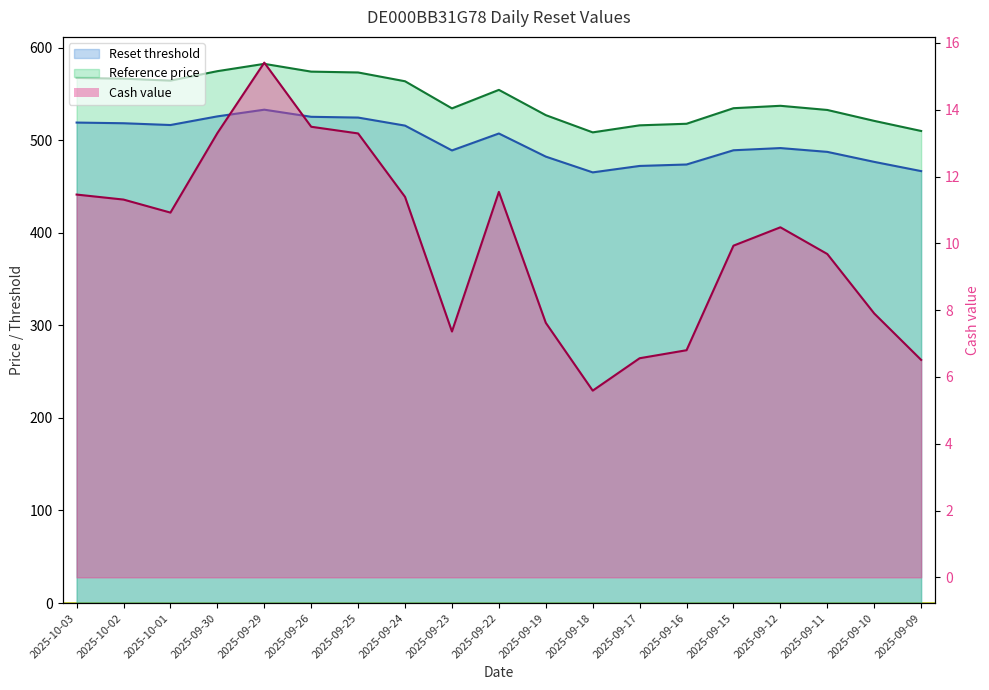

What is the smallest value displayed?

5.6